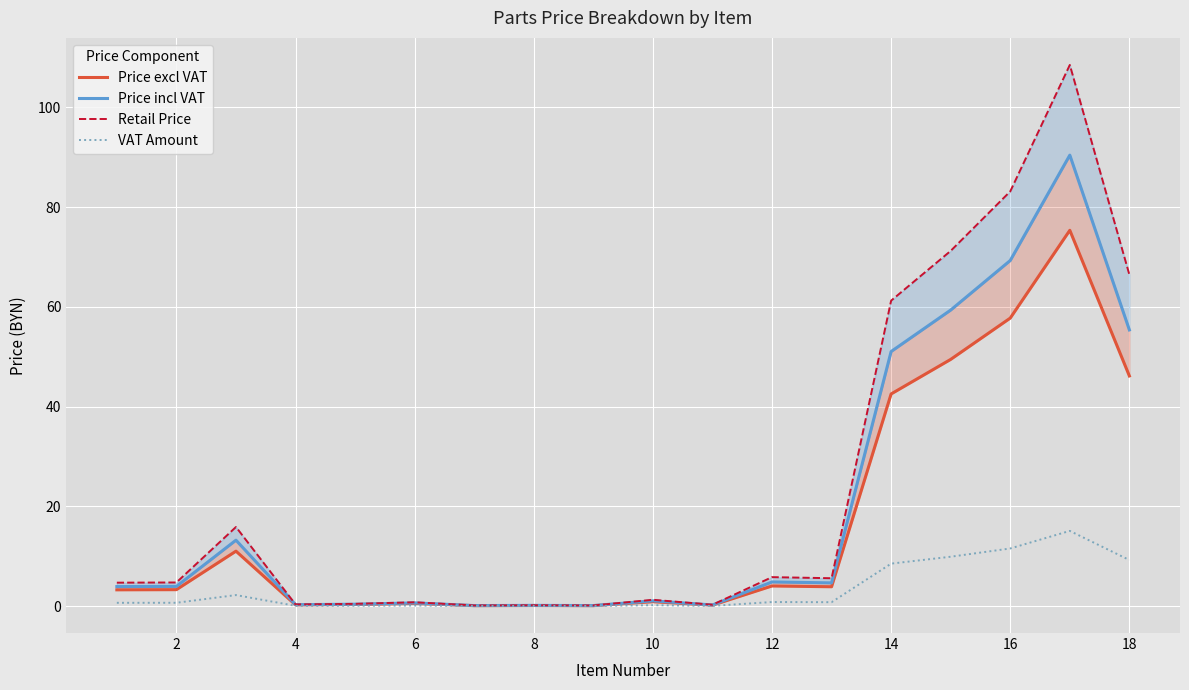

What is the highest value of the VAT Amount series?

15.1